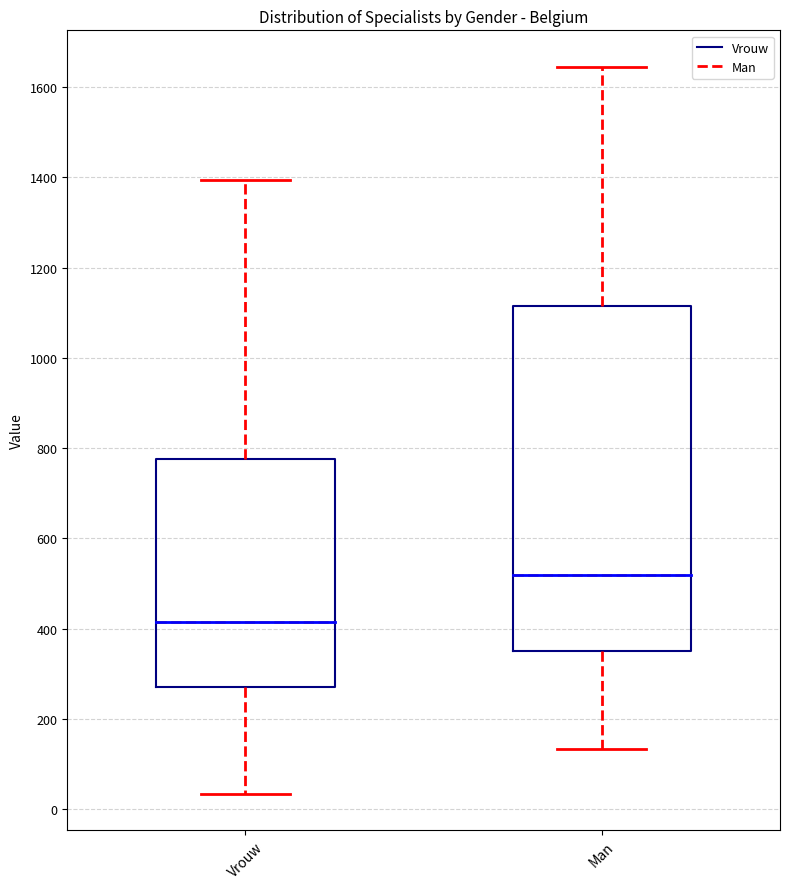

Which box's median line is the highest?

Man